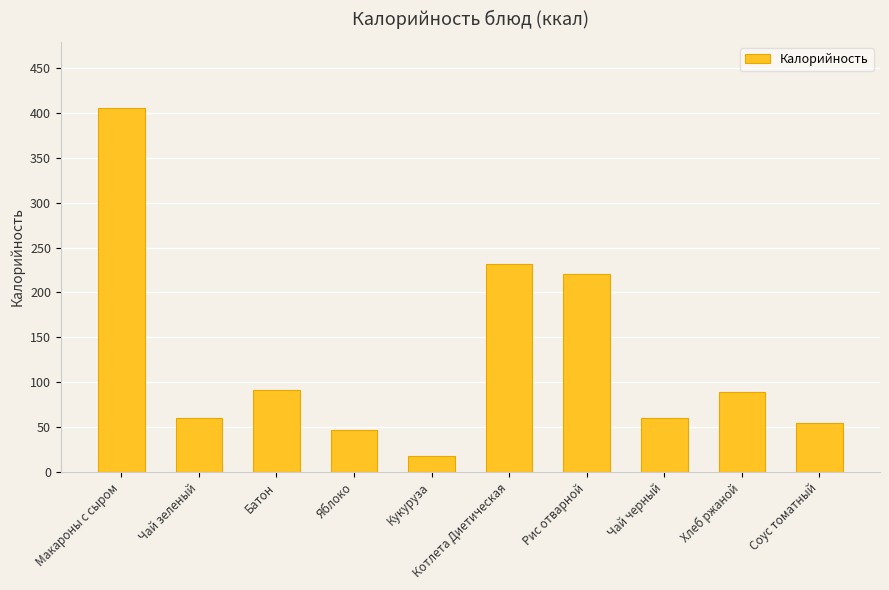

What is the value of the 4th bar from the left?

47.0